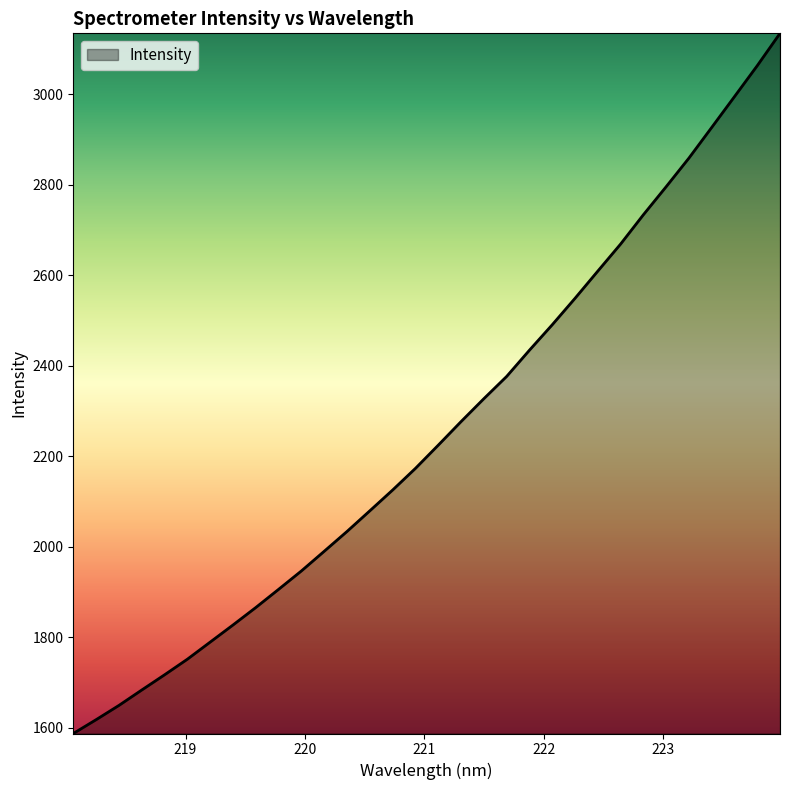

True or false: the data has more than 0 interior local peaks.

False